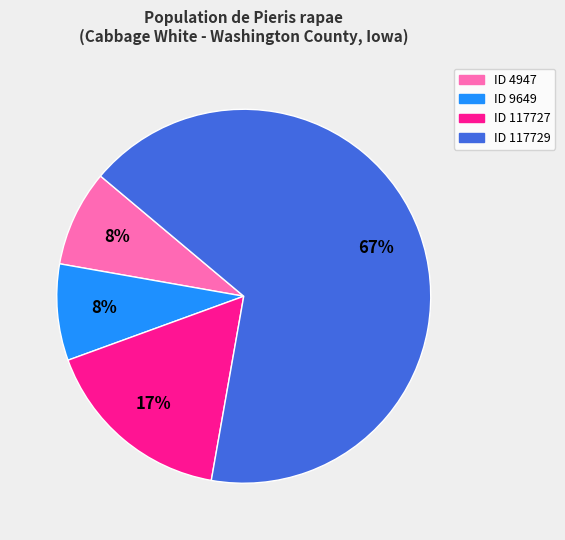

Is there any slice that represents more than half of the pie?

Yes